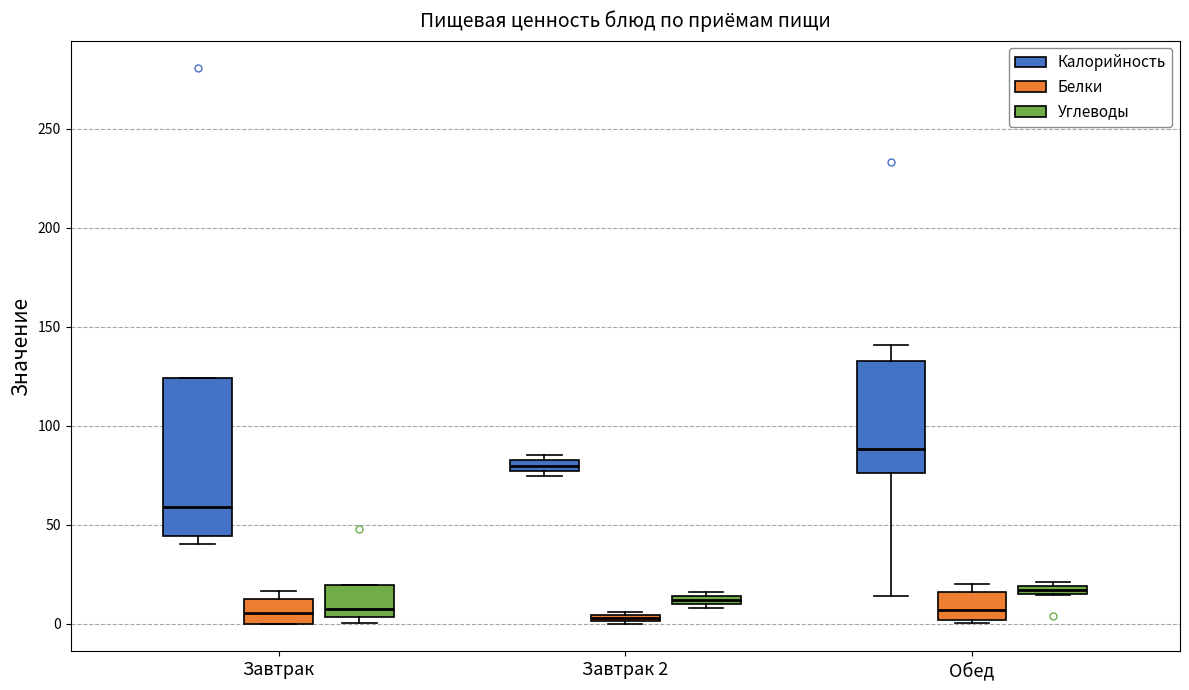

Where is the upper edge of the box for Обед (Калорийность) on the y-axis? The values are not printed on the chart, so give them approximately, as read against the axis.

135